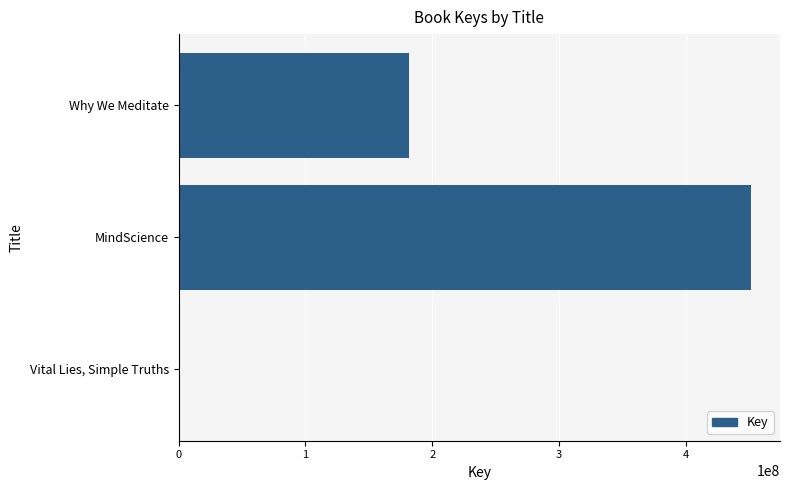

True or false: the data shows 181957124 at Why We Meditate.

True